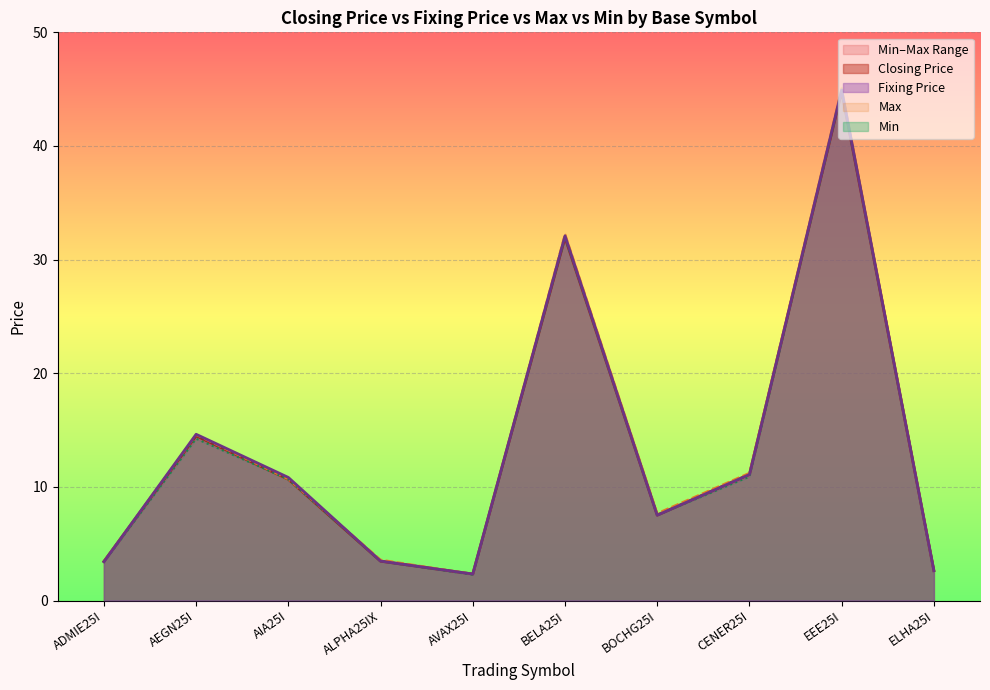

At how many categories does at least one series exceed 44?

1